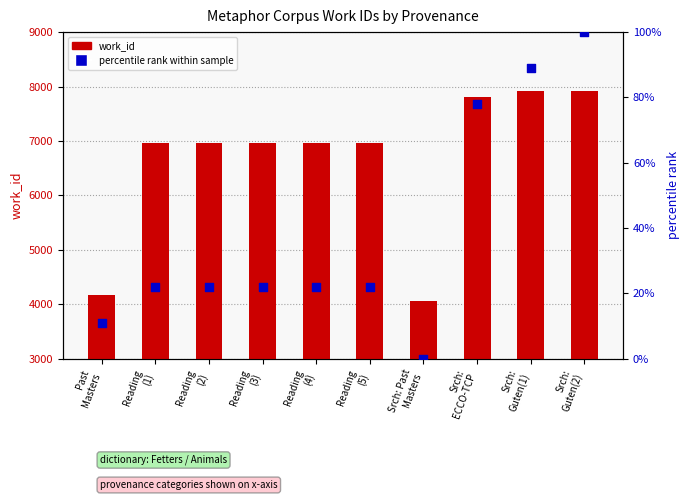

Which series has the largest Y range (max minus min)?

work_id